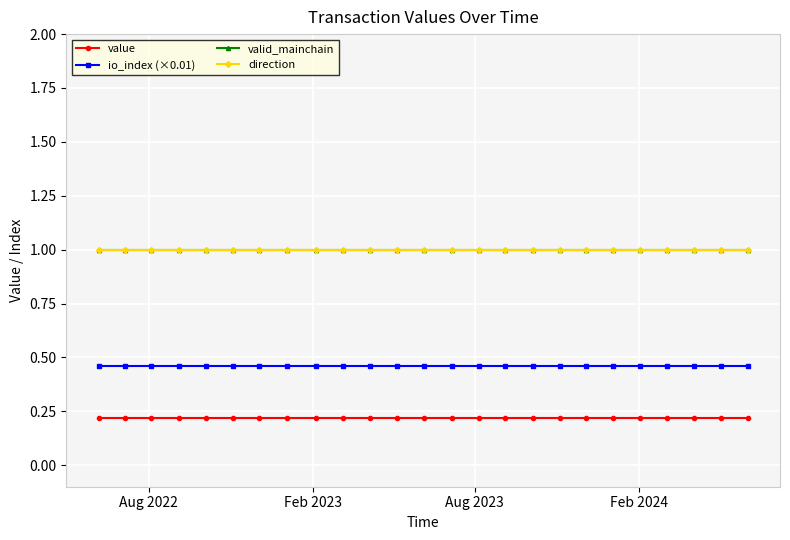

What are all the series names shown in the legend?

value, io_index (×0.01), valid_mainchain, direction